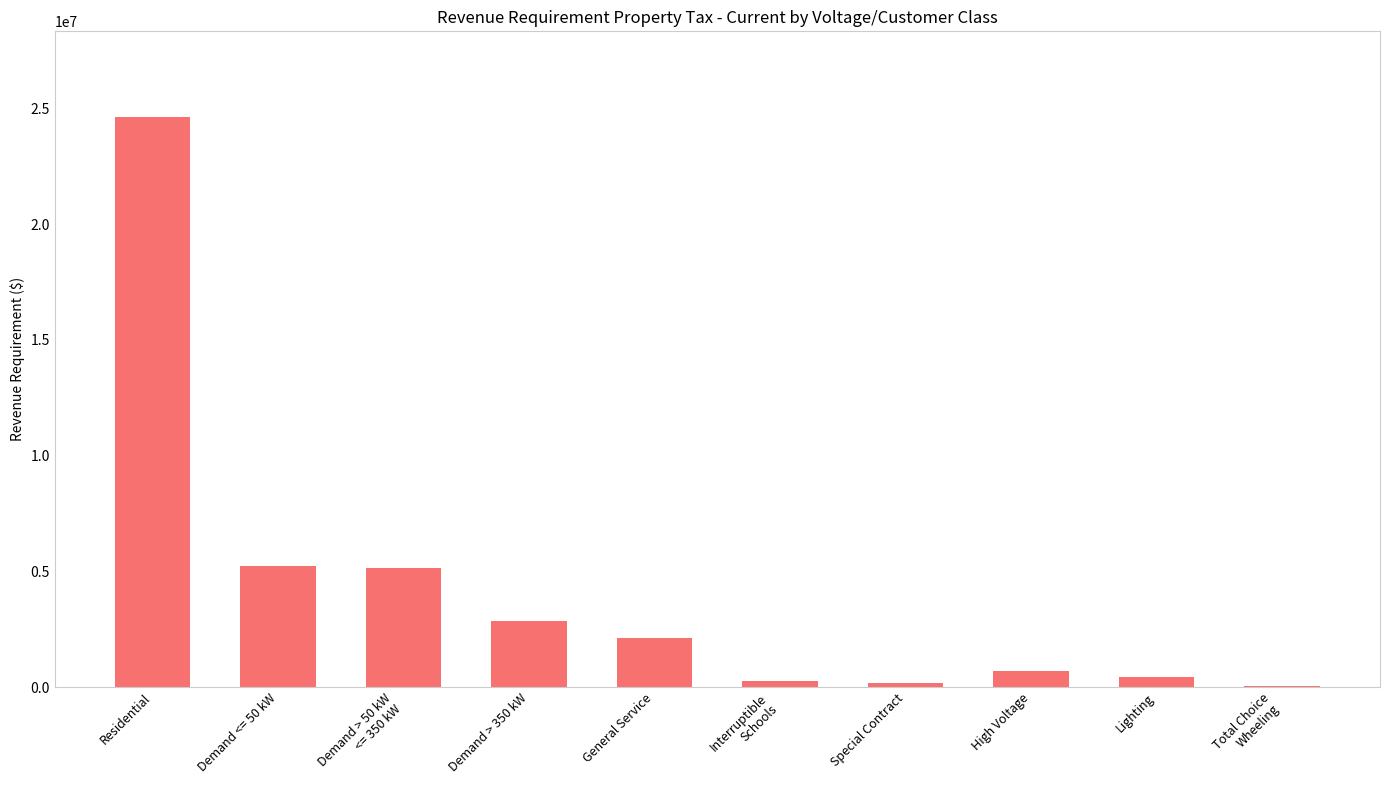

The value at Demand <= 50 kW is 8949728.1. True or false?

False